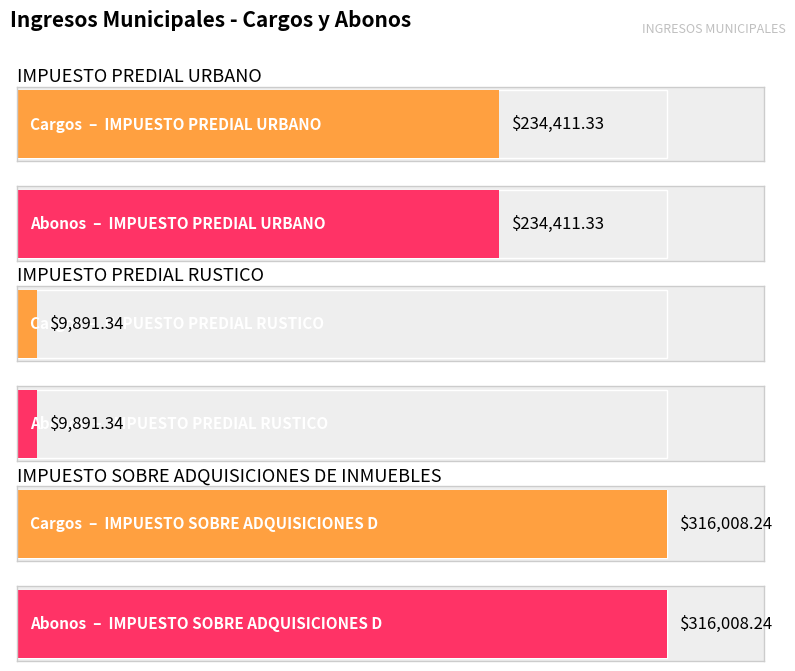

What is the label of the 1st bar from the left?

IMPUESTO PREDIAL URBANO